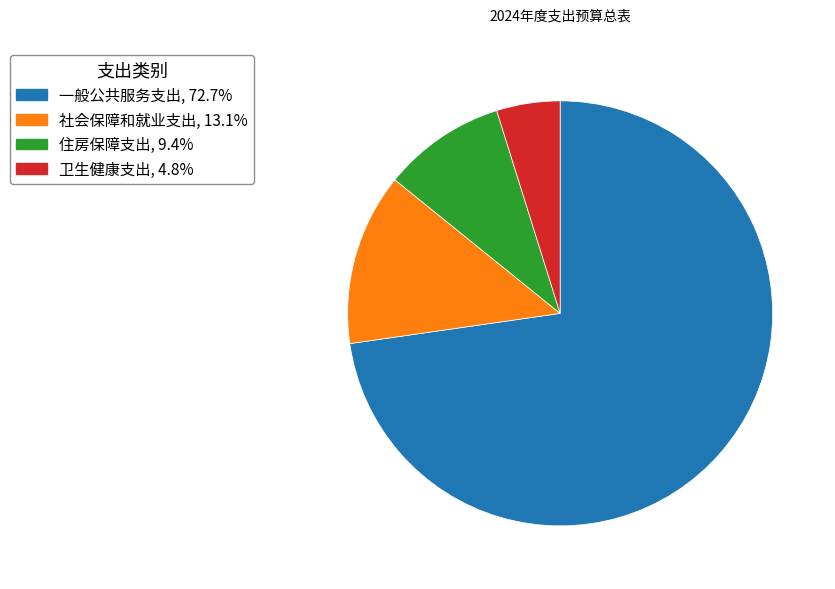

Do 社会保障和就业支出 and 住房保障支出 together represent more than half of the pie?

No